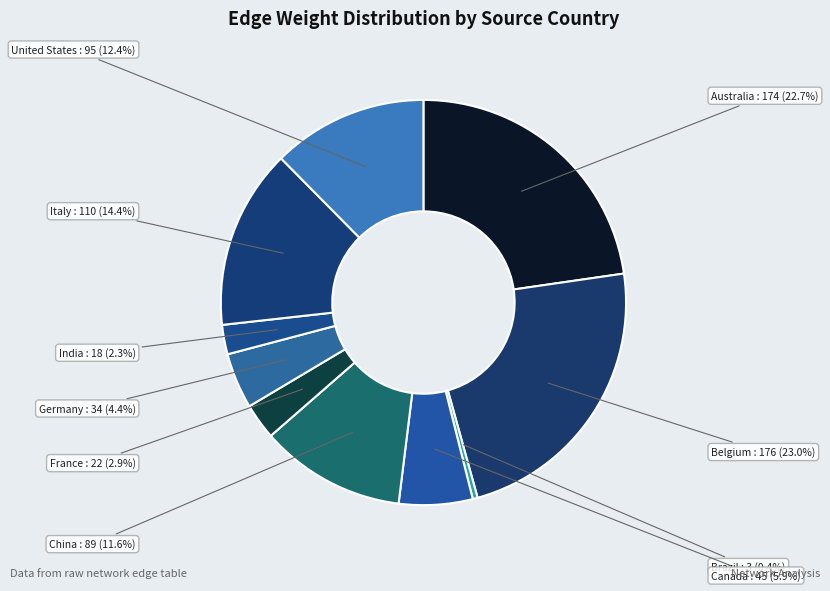

What percentage is NOT represented by Canada?

94.1%